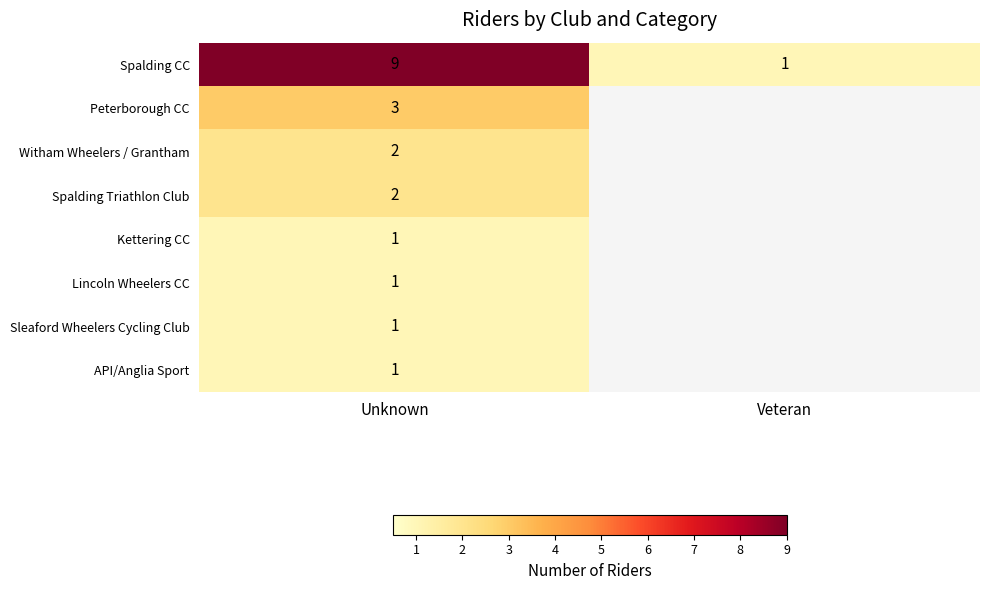

The Sleaford Wheelers Cycling Club series shows 1 at Unknown. True or false?

True